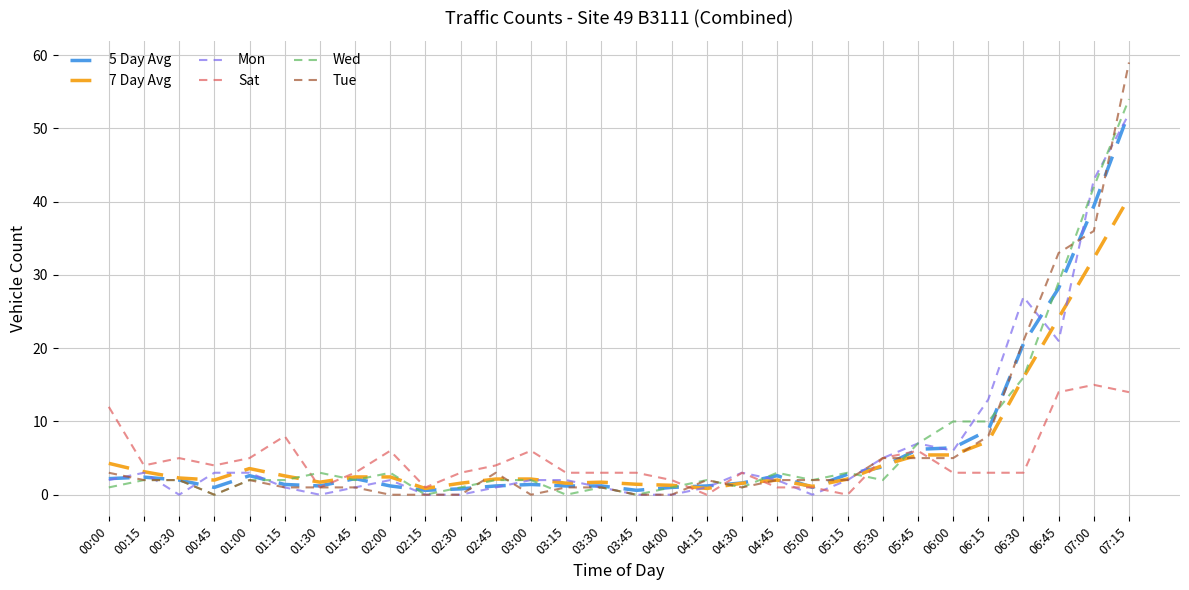

What is the total value across all series at 00:30?

13.3